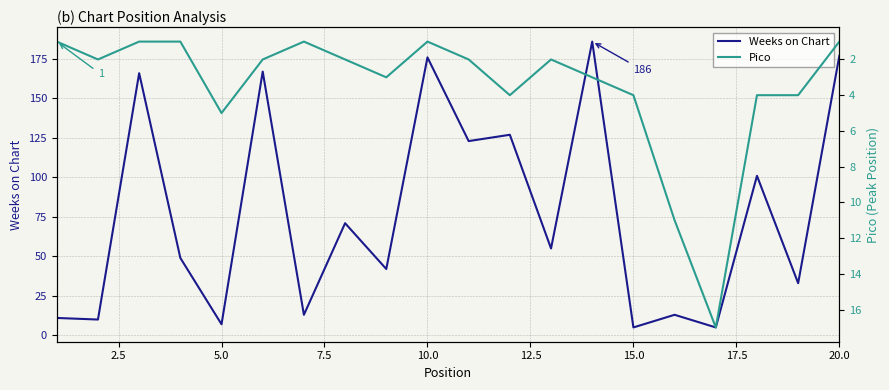

Which series has the largest range (max minus min)?

Weeks on Chart